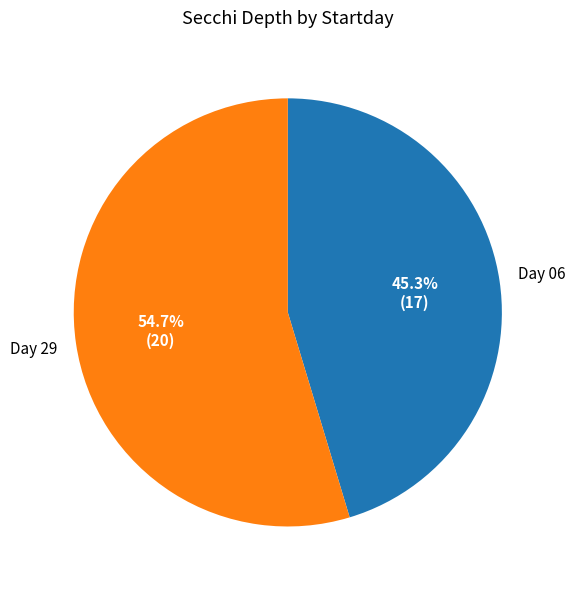

Which has a higher value, Day 06 or Day 29?

Day 29